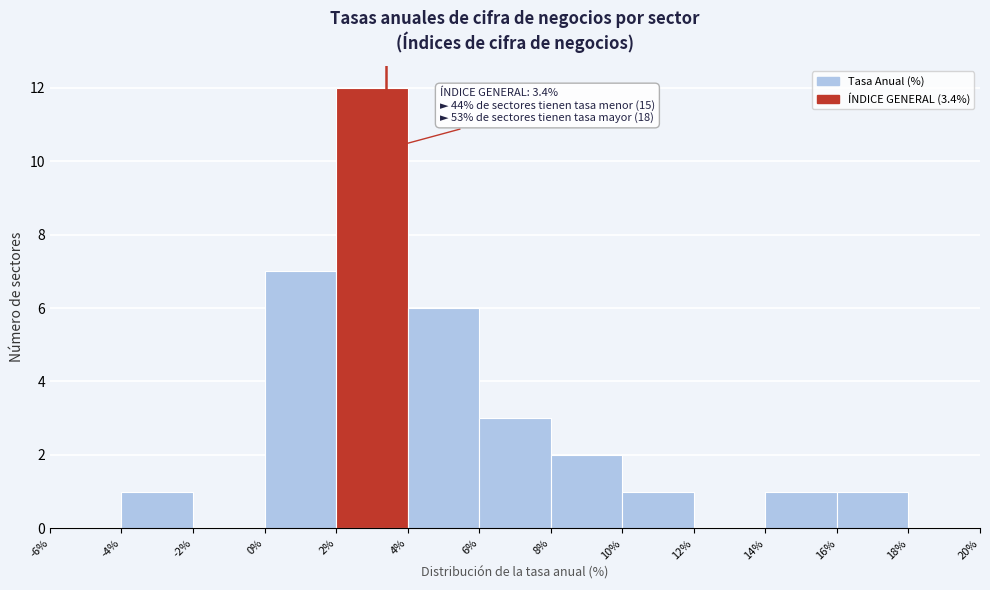

Which range on the x-axis has the tallest bar?

2% to 4%